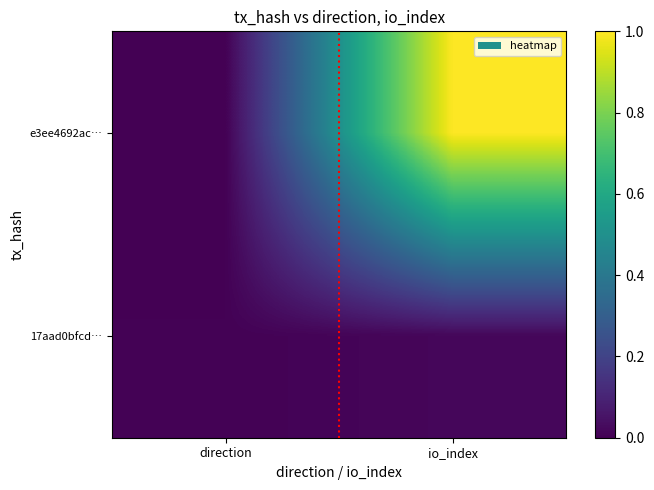

Which series changed the most between direction and io_index?

e3ee4692ac…